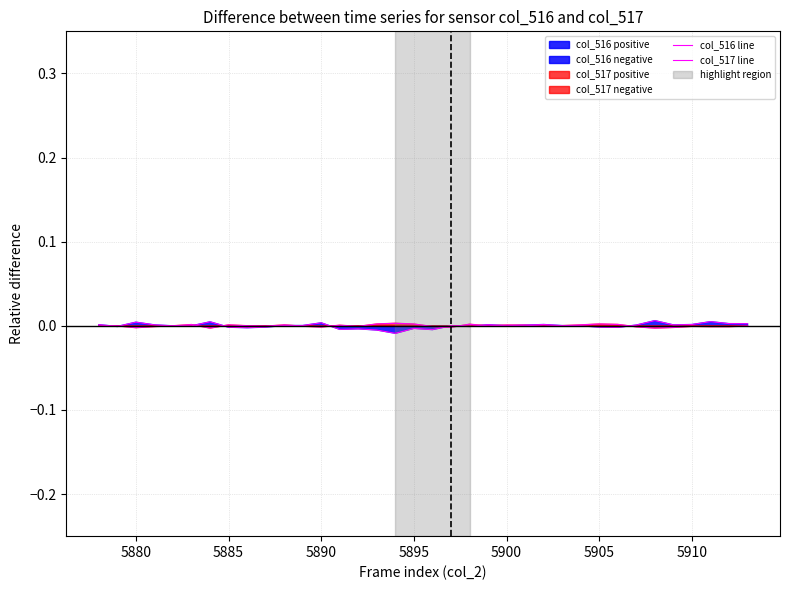

Which series ends up on top after the final intersection of col_517 line and col_516 line?

col_516 line